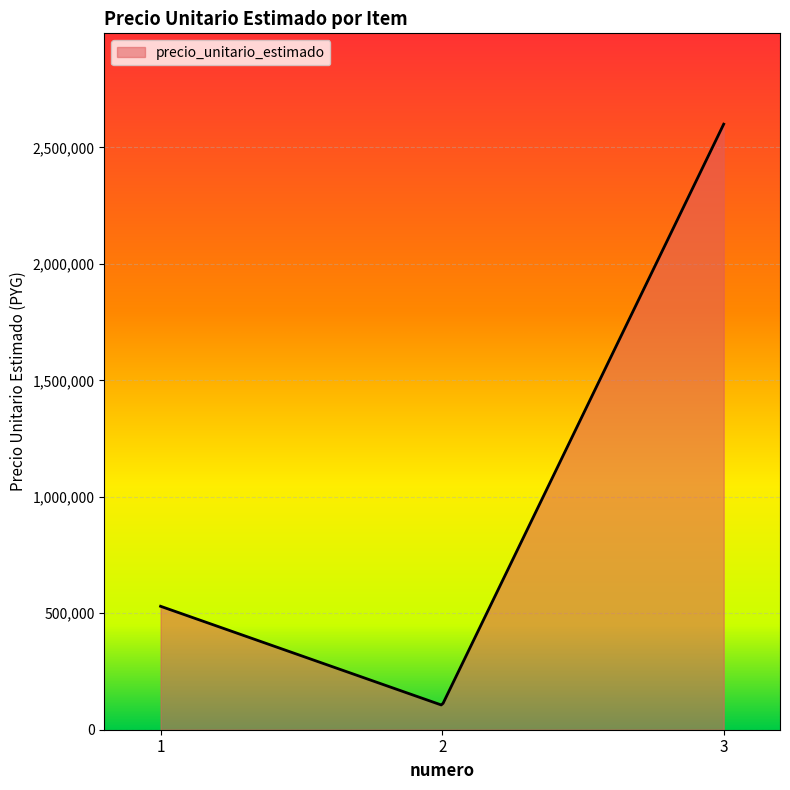

What is the greatest value displayed?

2600000.0